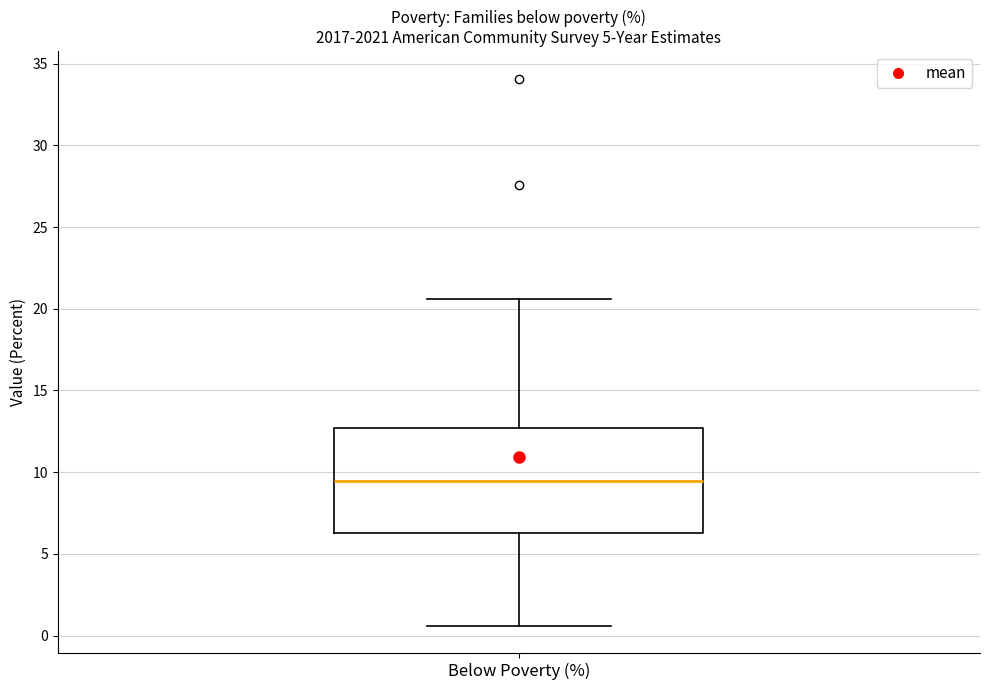

Where does the median line of the box for Below Poverty (%) sit on the y-axis? The values are not printed on the chart, so give them approximately, as read against the axis.

9.5